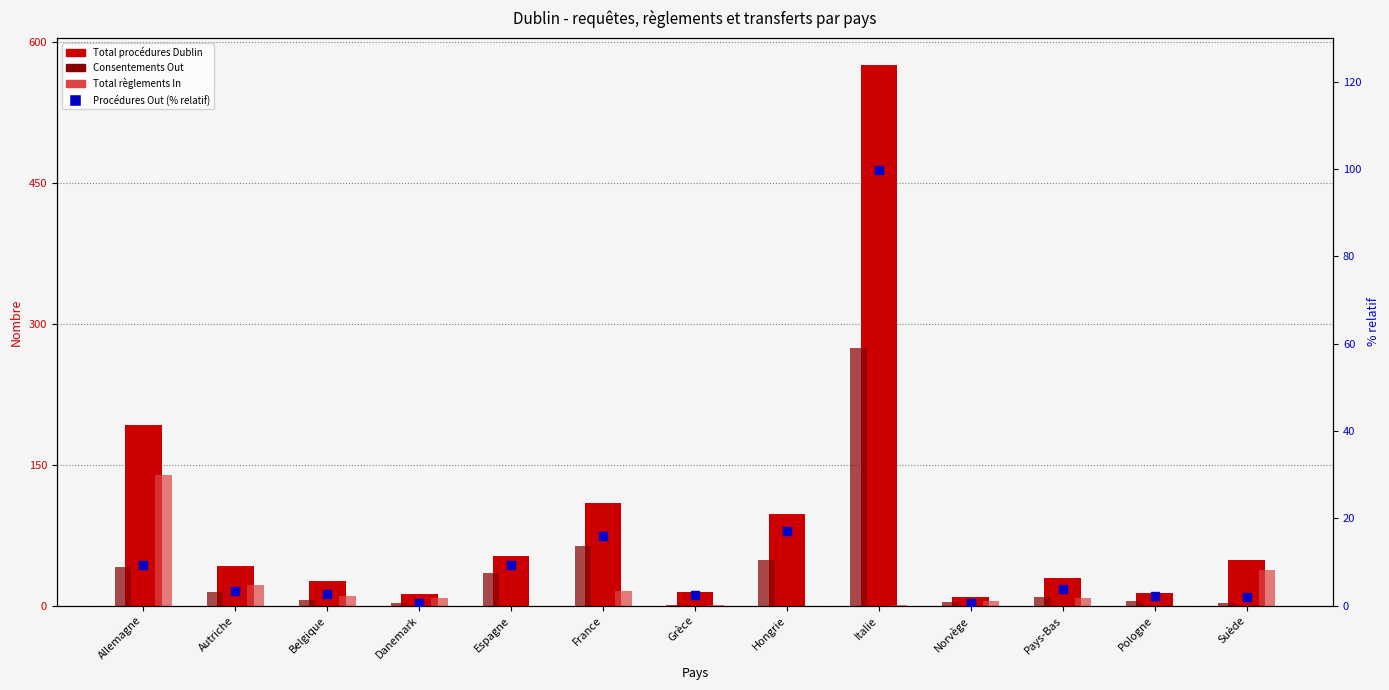

Which series has the widest spread of Y values?

Total procédures Dublin